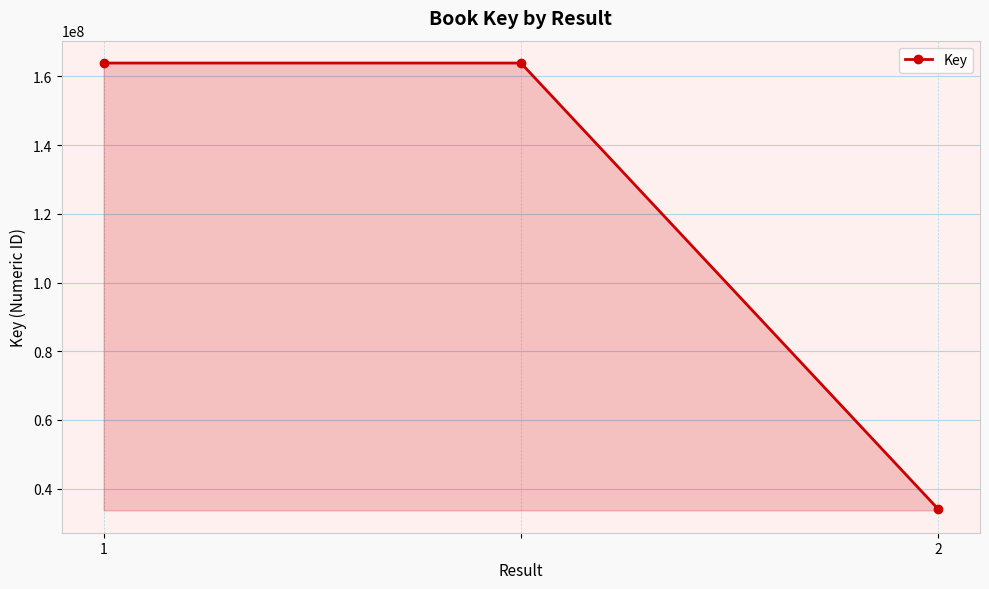

What is the difference between the maximum and minimum values?

129796915